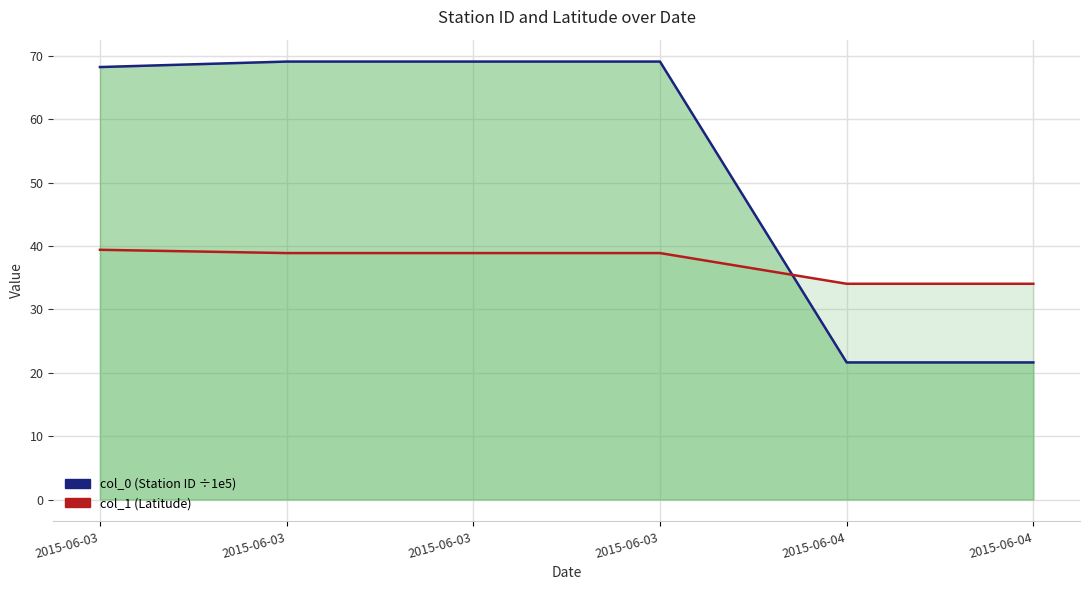

Reading left to right, what are all the values shown in this chart?

col_0 line: 2015-06-03=68.2	2015-06-03=69.1	2015-06-03=69.1	2015-06-03=69.1	2015-06-04=21.6	2015-06-04=21.6
col_1 line: 2015-06-03=39.4	2015-06-03=38.9	2015-06-03=38.9	2015-06-03=38.9	2015-06-04=34.0	2015-06-04=34.0